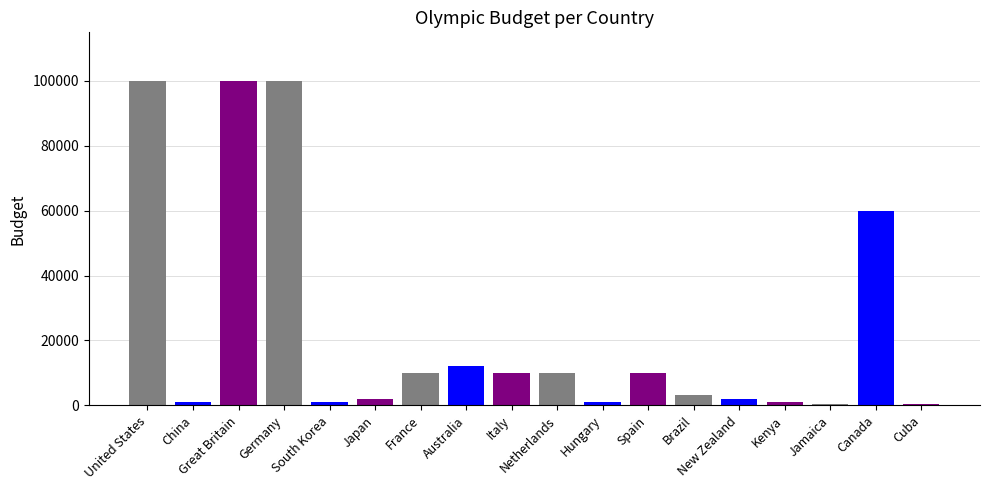

What is the maximum value shown in the chart?

100000